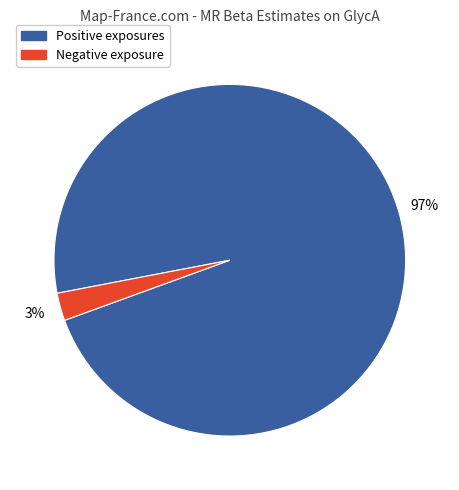

Is there any slice that represents more than half of the pie?

Yes